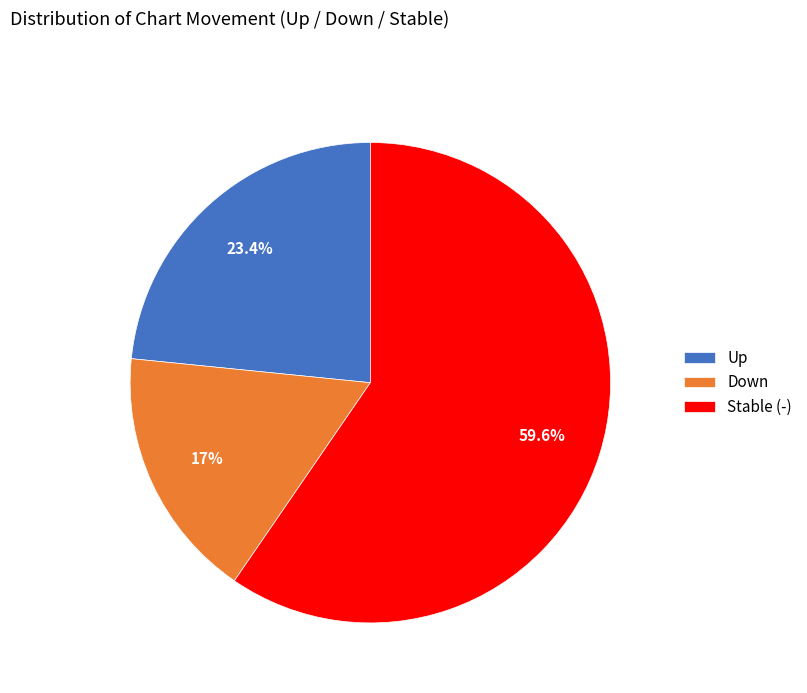

Count the number of slices in the pie.

3